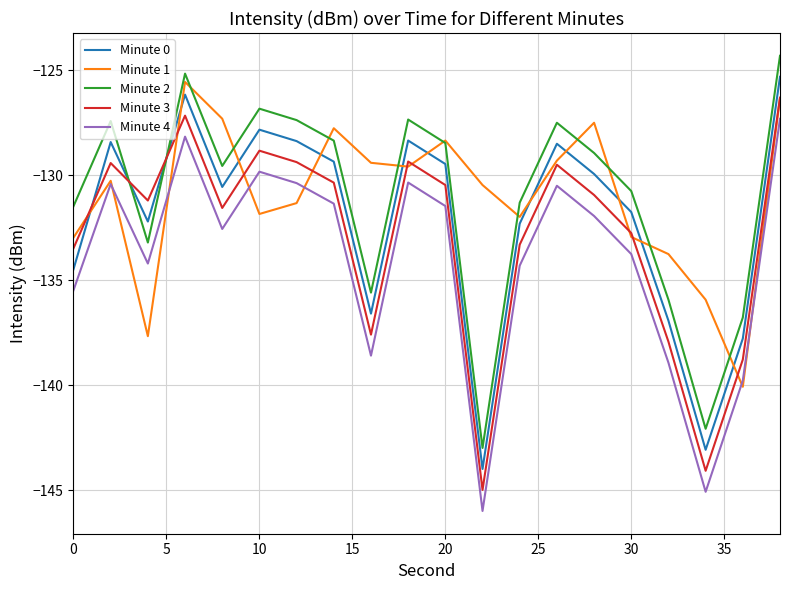

How many intersections are there between Minute 2 and Minute 0?

2